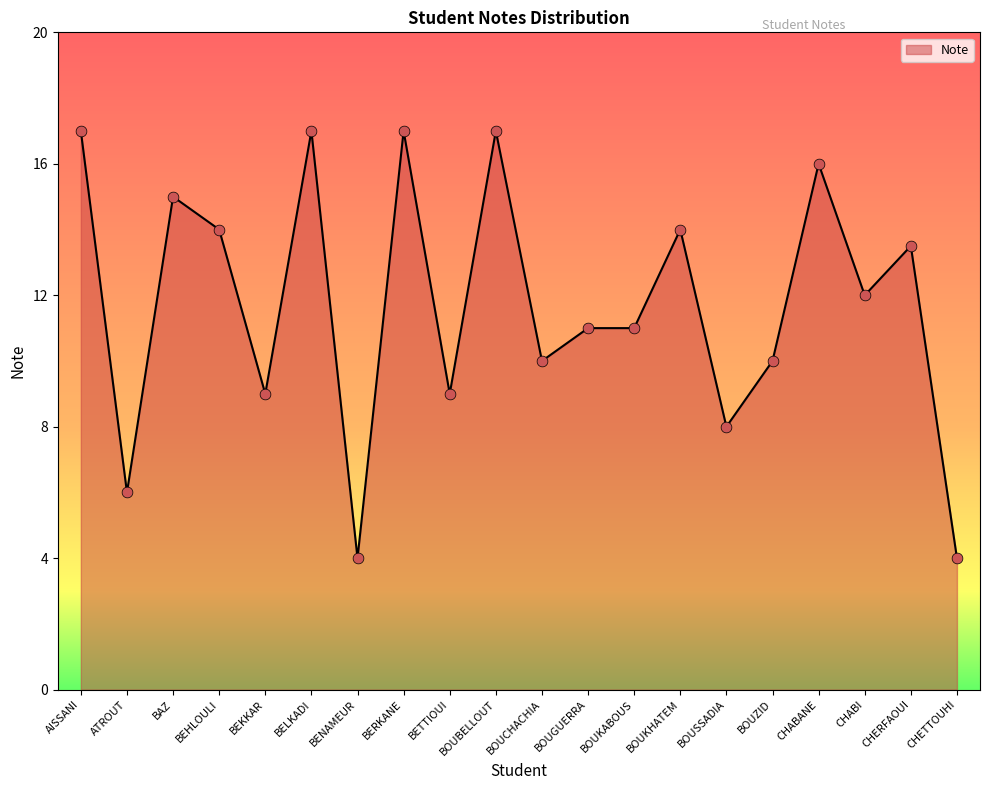

Between BEKKAR and BOUZID, which is larger?

BOUZID